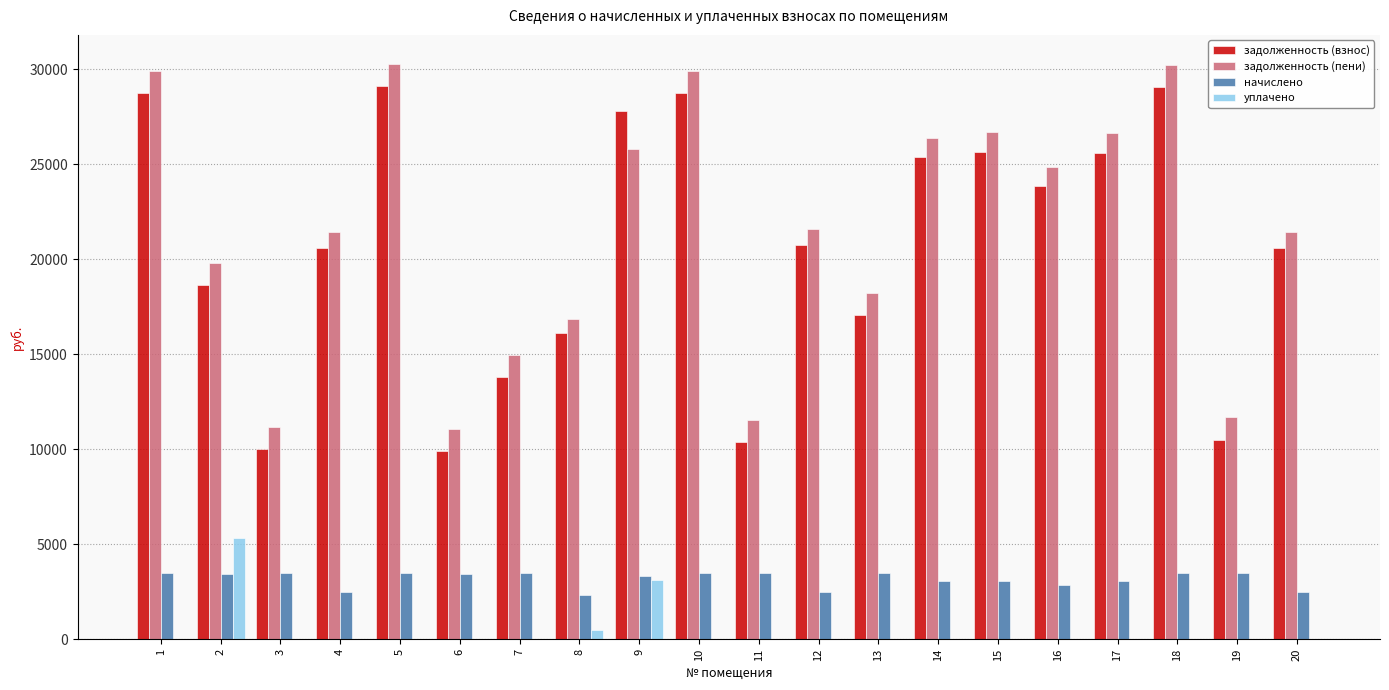

The задолженность (пени) series shows 8251.5 at 4. True or false?

False